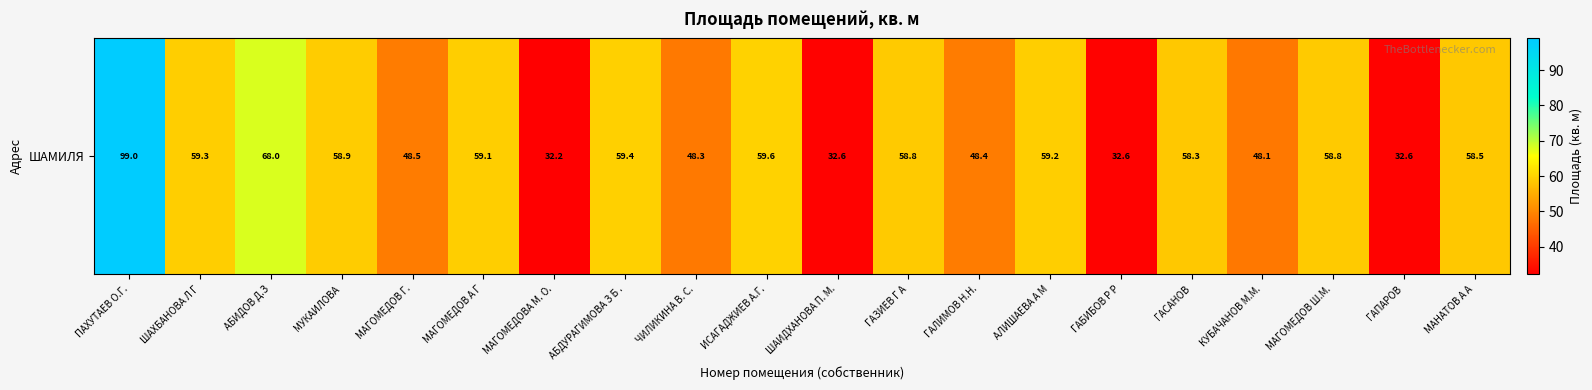

Between ГАСАНОВ and ГАПАРОВ, which is larger?

ГАСАНОВ